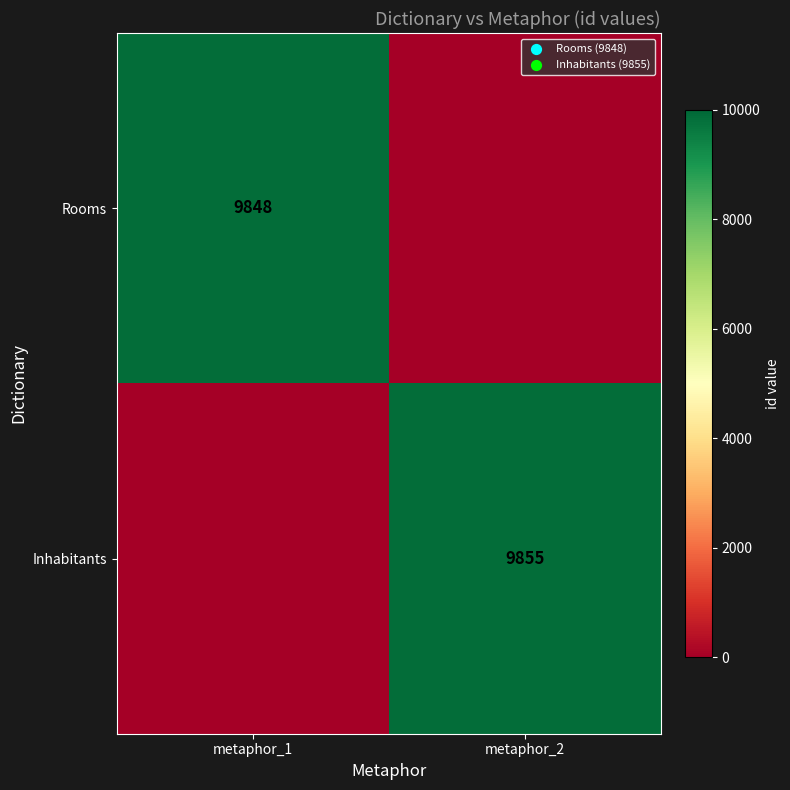

The value of Rooms at metaphor_1 is 3822. True or false?

False